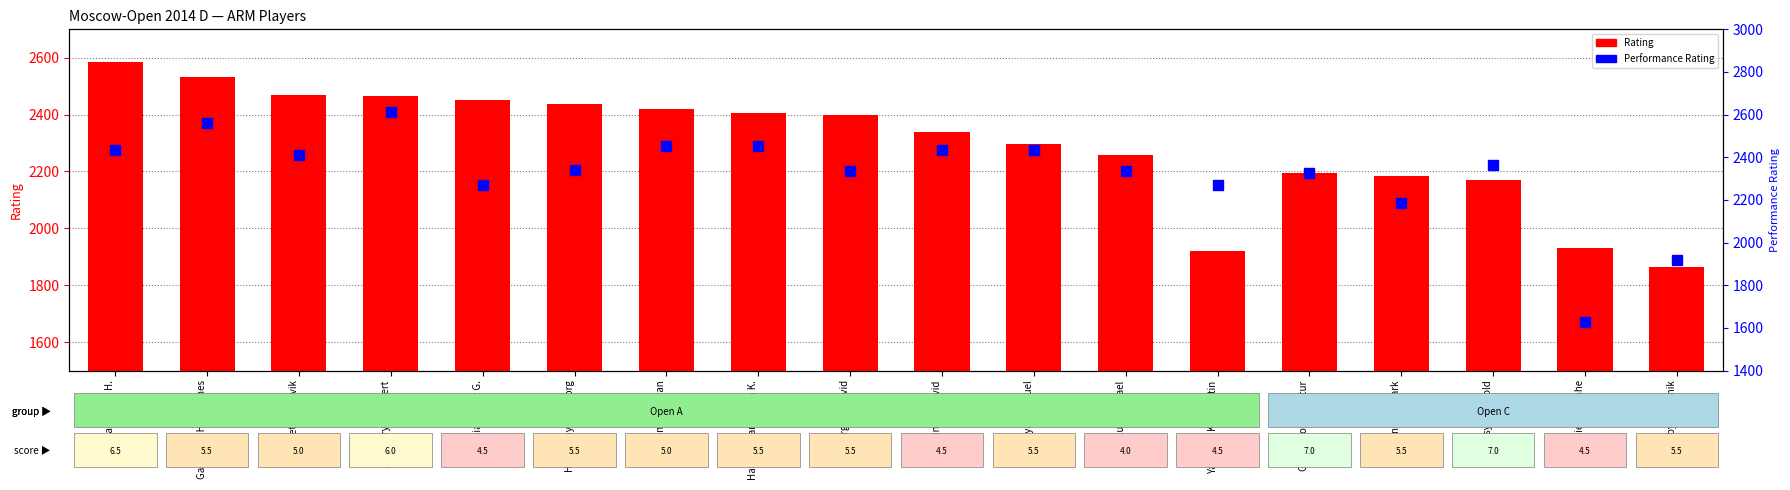

What is the minimum value shown in the chart?

1626